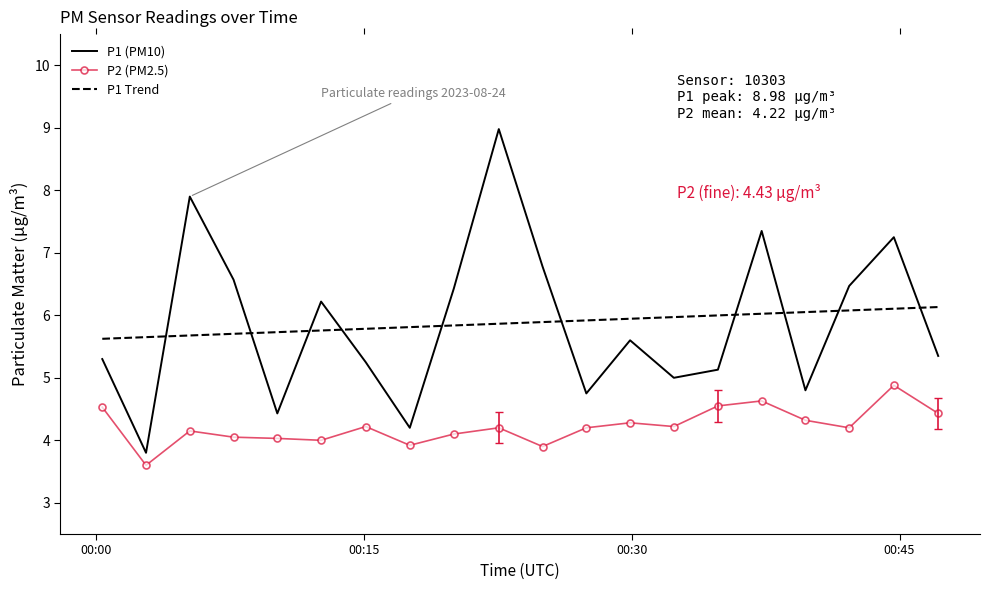

True or false: P1 (PM10) and P2 (PM2.5) cross at least once.

False